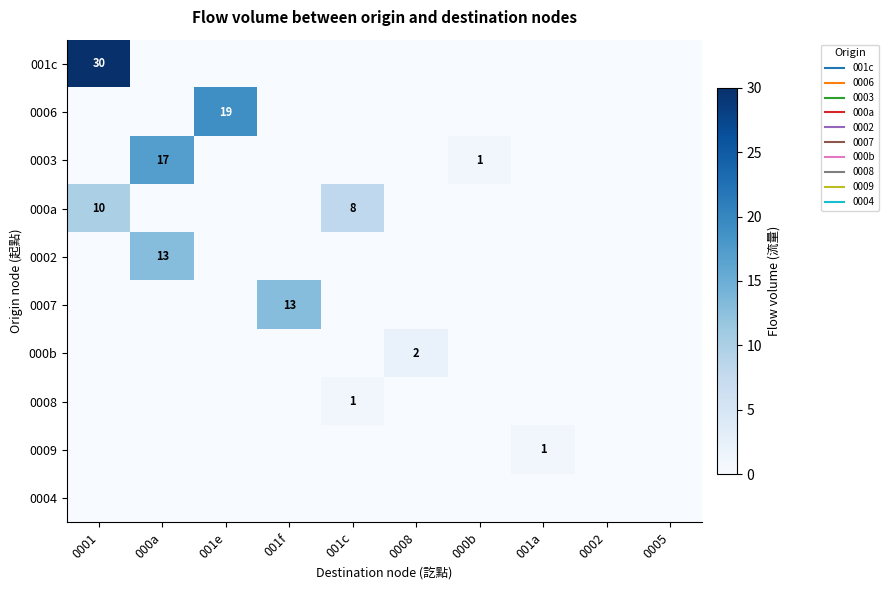

What is the spread (max minus min) of values at 001e?

19